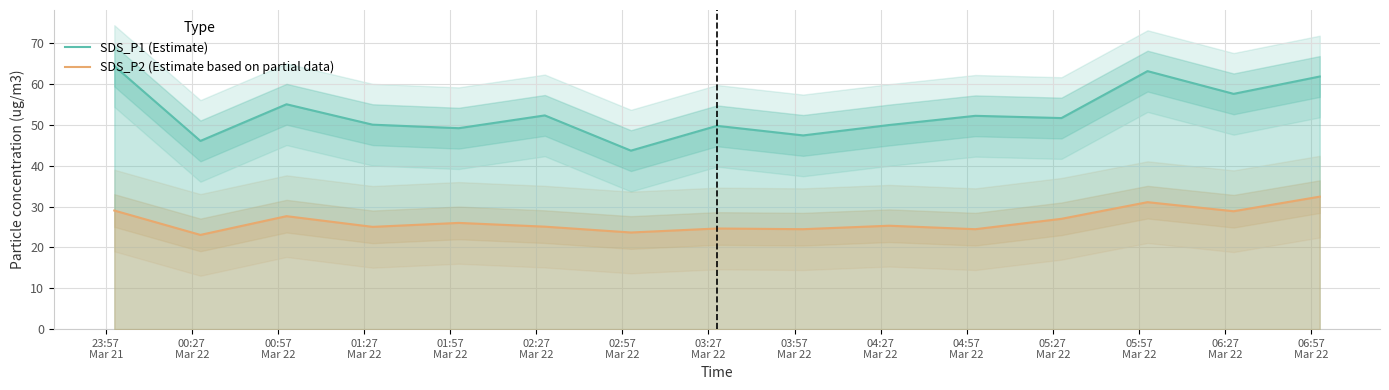

What is the difference between the maximum and minimum values in the SDS_P1 (Estimate) series?

20.7